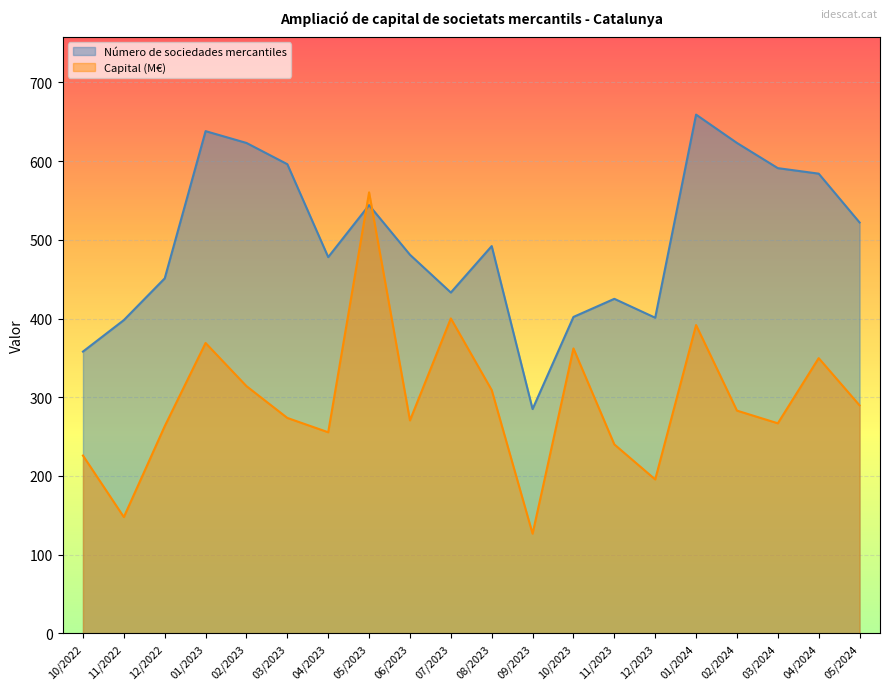

How many distinct data groups are displayed?

2